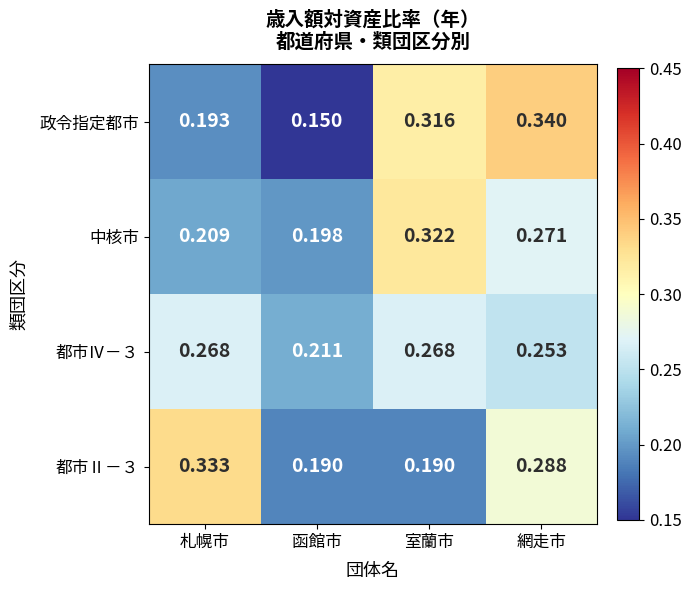

At 札幌市, list the series in order from smallest to largest.

政令指定都市, 中核市, 都市Ⅳ－３, 都市Ⅱ－３